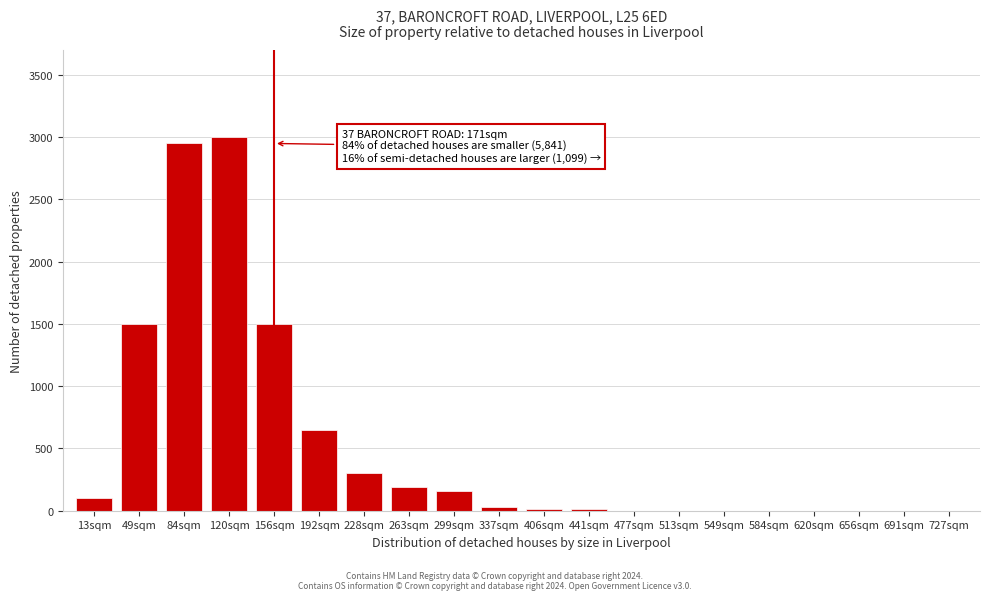

What is the sum of all values?

10418